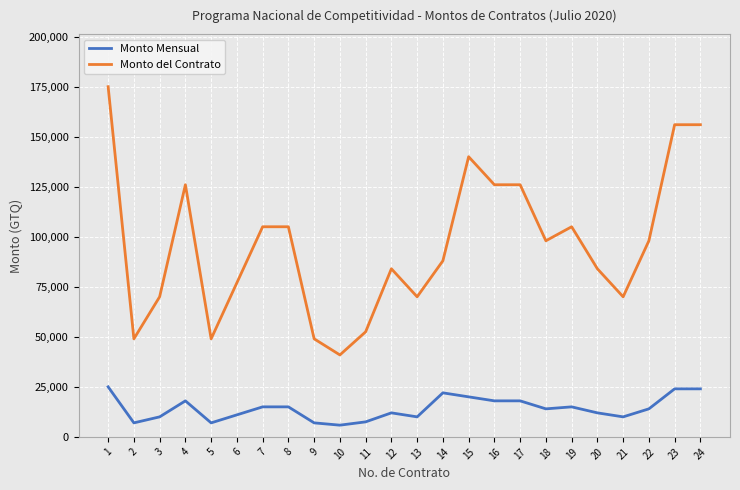

Is it true that Monto Mensual equals 11000 at 6?

True